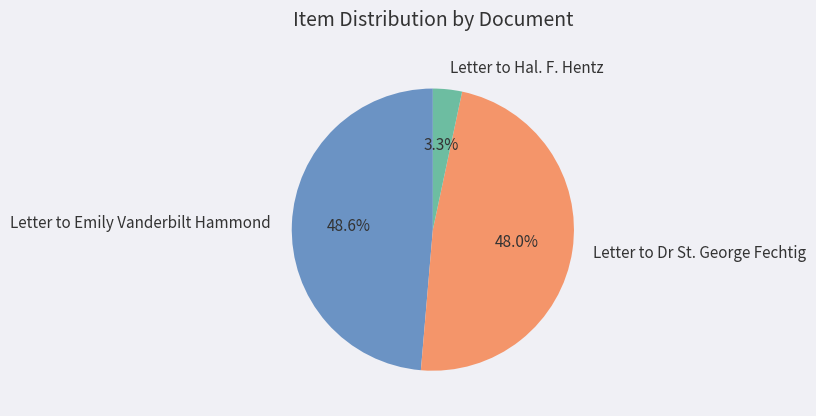

To the nearest percent, what is the difference between the Letter to Hal. F. Hentz and Letter to Emily Vanderbilt Hammond slice percentages?

45%